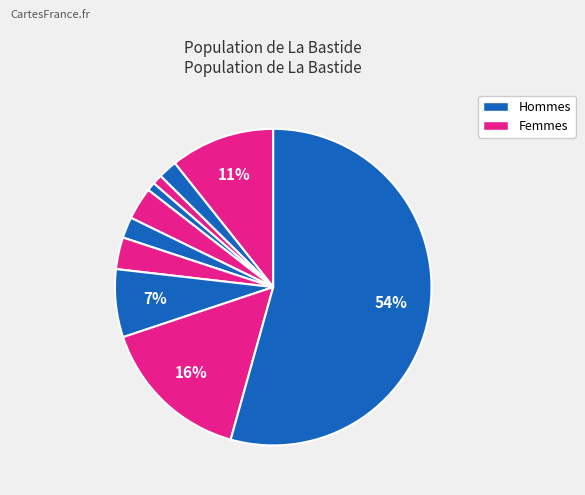

How many segments does this pie chart have?

10